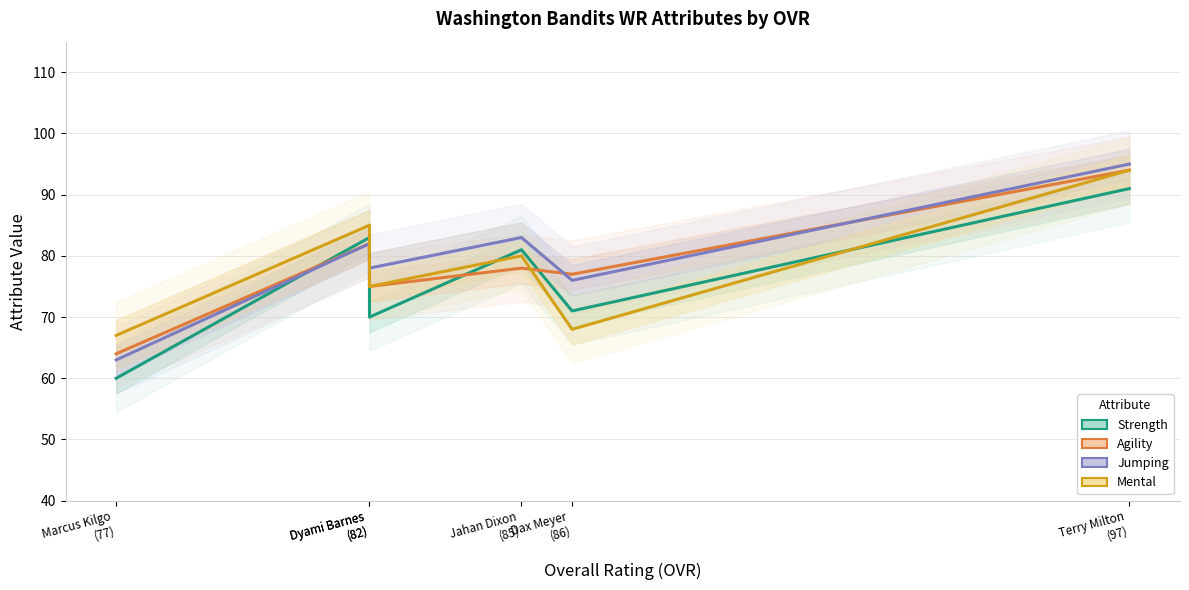

Which category has the lowest value in the strength series?

Marcus Kilgo
(77)